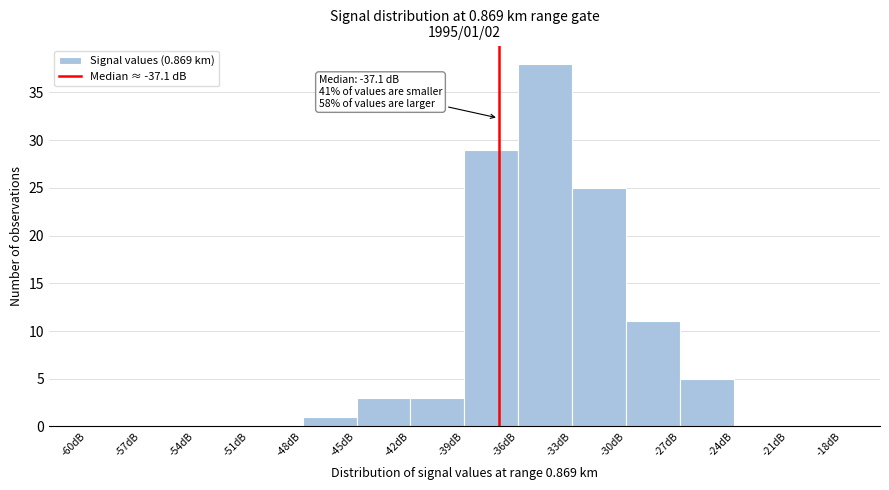

Which range on the x-axis has the tallest bar?

-36 to -33